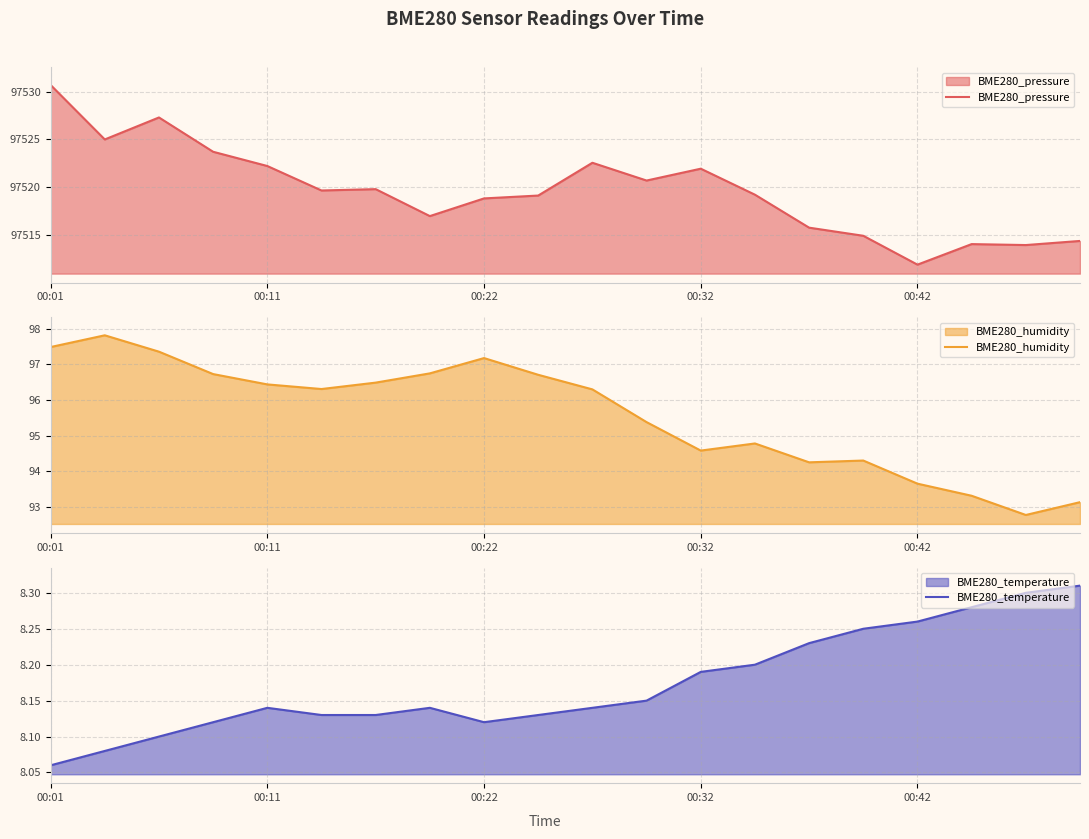

What are all the series names shown in the legend?

BME280_pressure, BME280_humidity, BME280_temperature